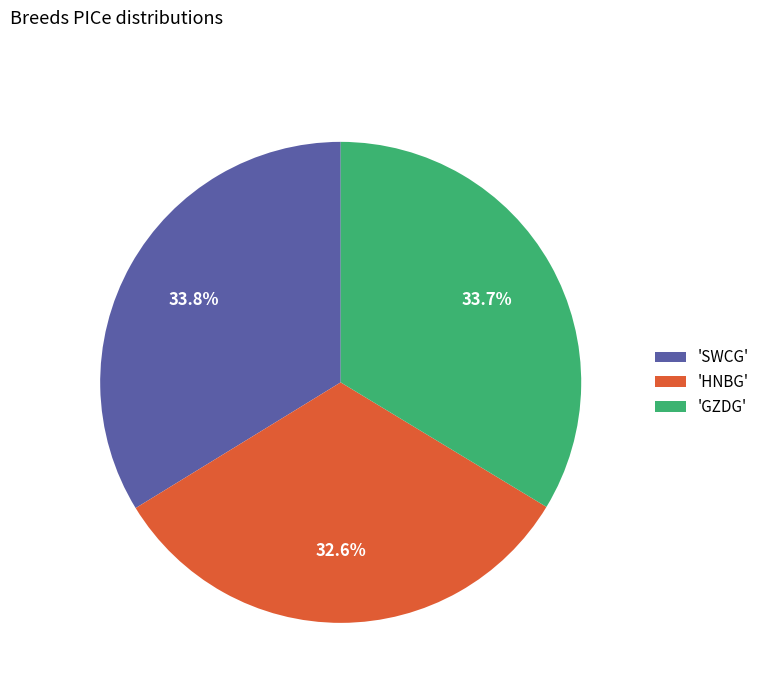

How many slices are in this pie chart?

3